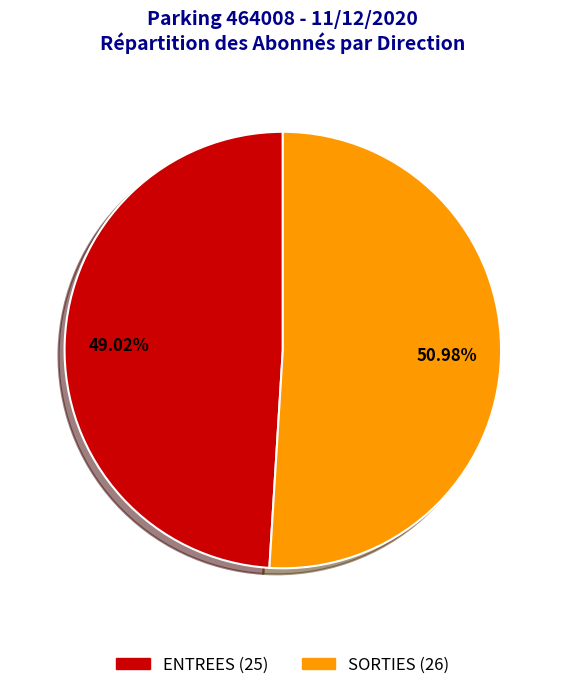

Is there any slice that represents more than half of the pie?

Yes